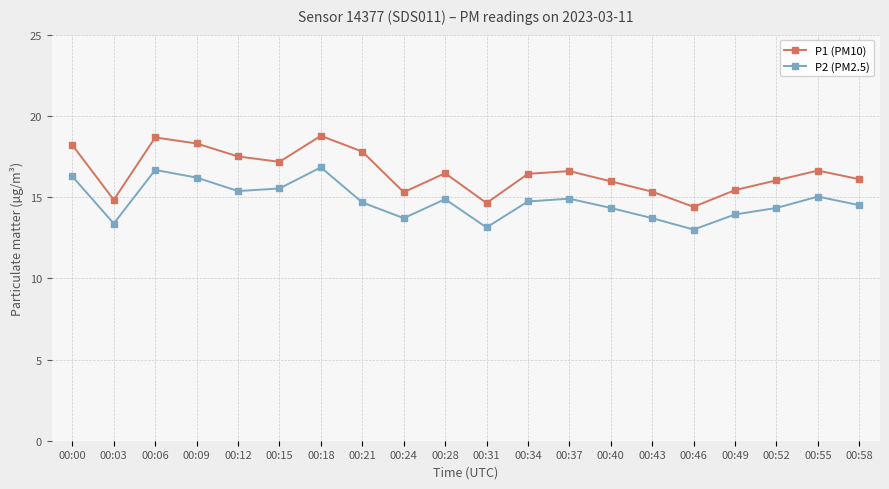

True or false: P1 (PM10) and P2 (PM2.5) cross at least once.

False